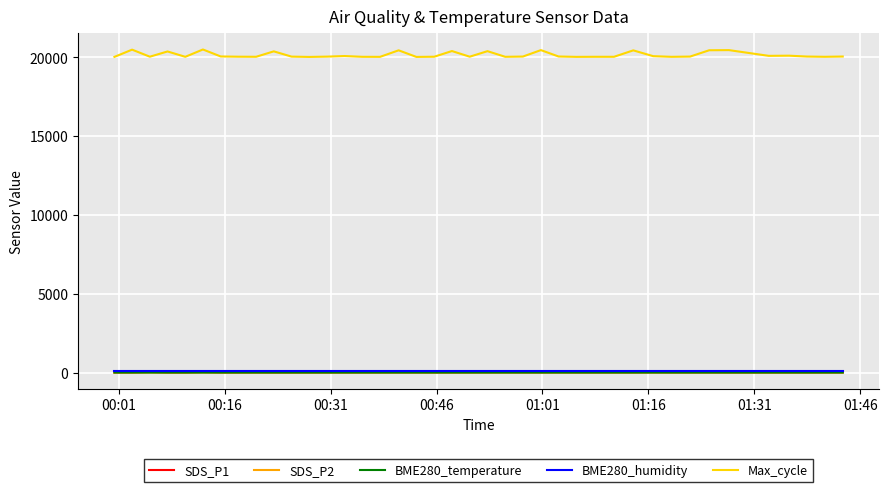

True or false: SDS_P2 and Max_cycle cross at least once.

False